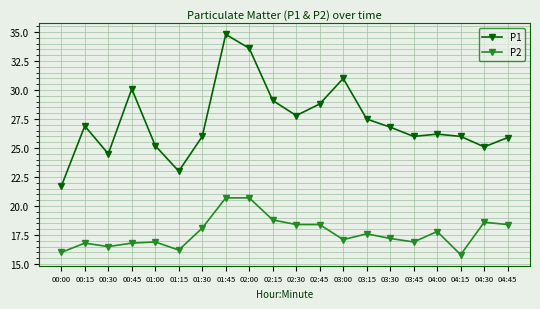

Reading left to right, what are all the values shown in this chart?

P1: 21.7	26.9	24.5	30.1	25.2	23.0	26.0	34.8	33.6	29.1	27.8	28.8	31.0	27.5	26.8	26.0	26.2	26.0	25.1	25.9
P2: 16.0	16.8	16.5	16.8	16.9	16.2	18.1	20.7	20.7	18.8	18.4	18.4	17.1	17.6	17.2	16.9	17.8	15.8	18.6	18.4